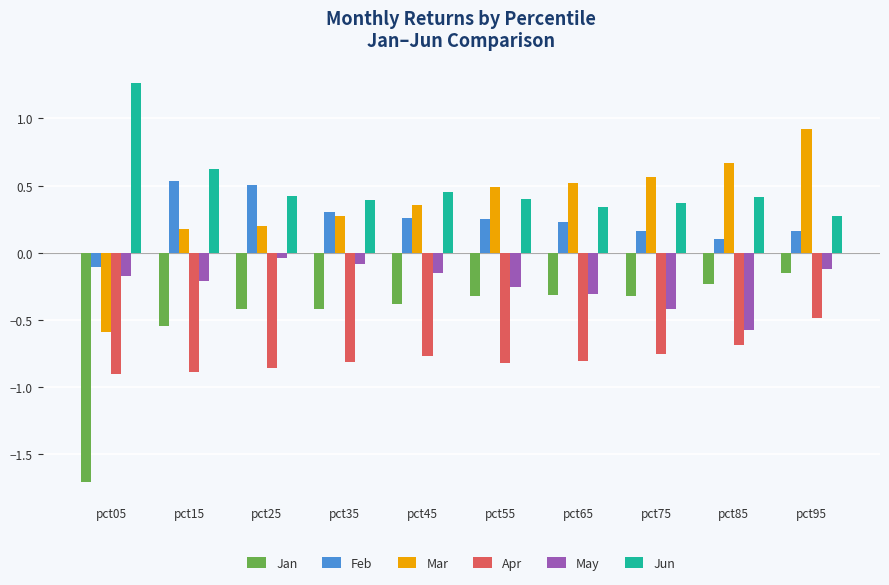

How many positive values does the Mar series have?

9